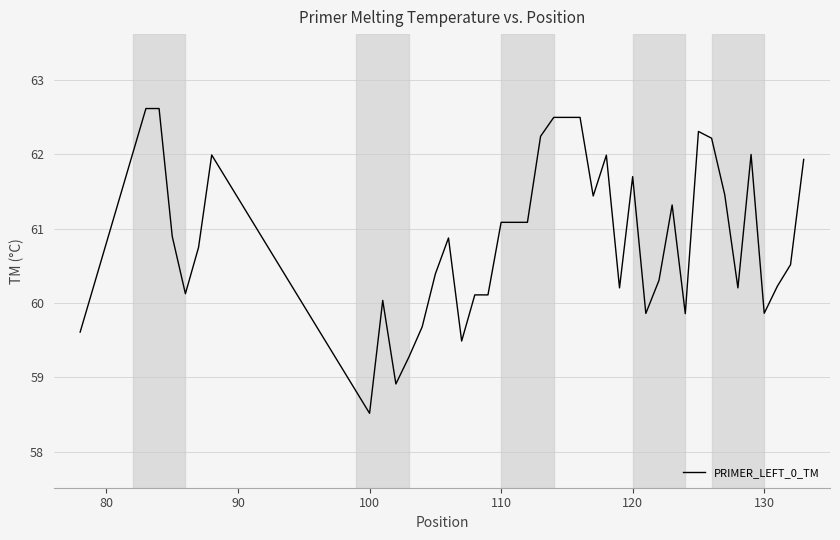

What is the smallest value displayed?

58.5